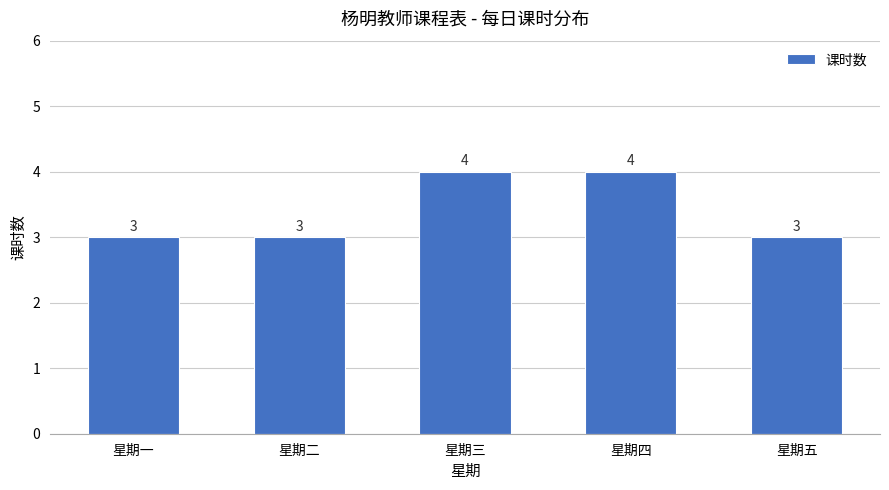

Between 星期一 and 星期四, which is larger?

星期四